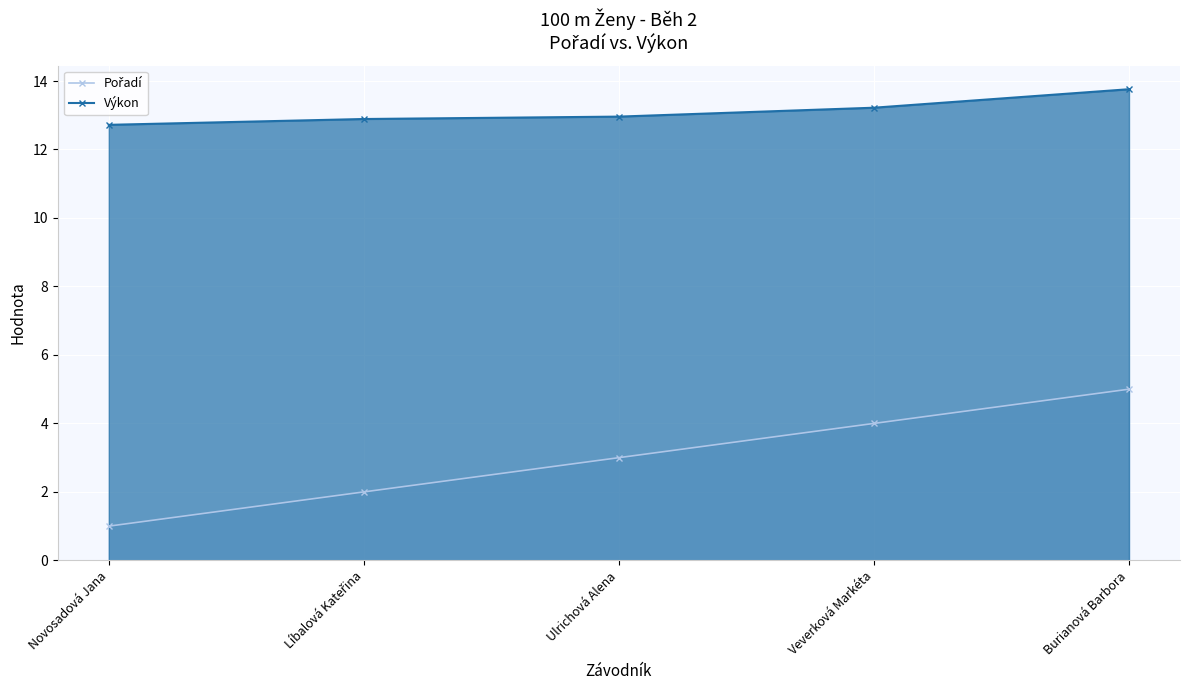

True or false: Pořadí and Výkon intersect in this chart.

False